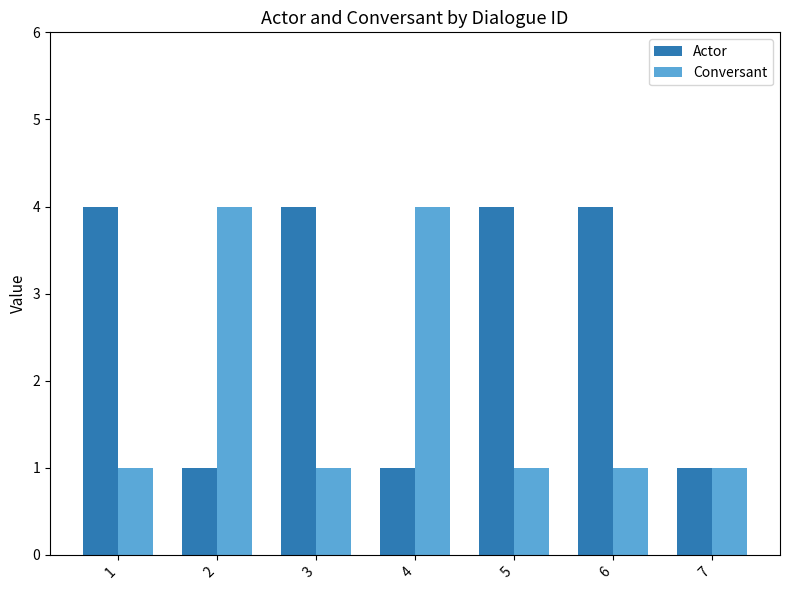

What is the difference between the highest and lowest values at 6?

3